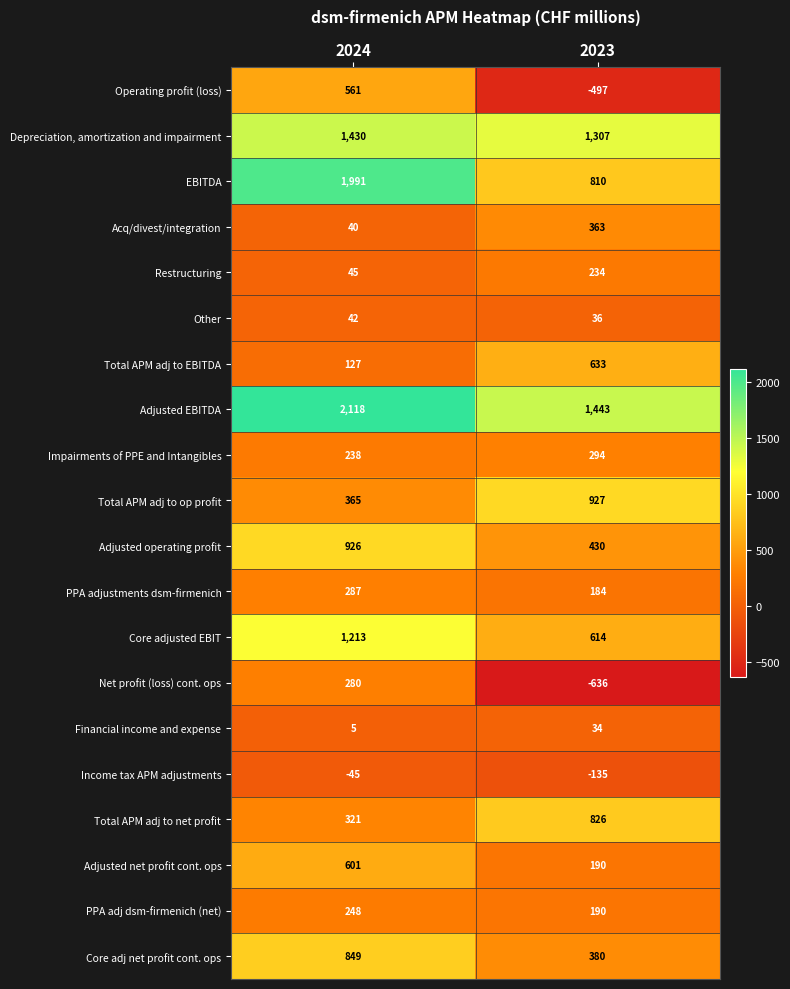

The value of Operating profit (loss) at 2023 is -245. True or false?

False